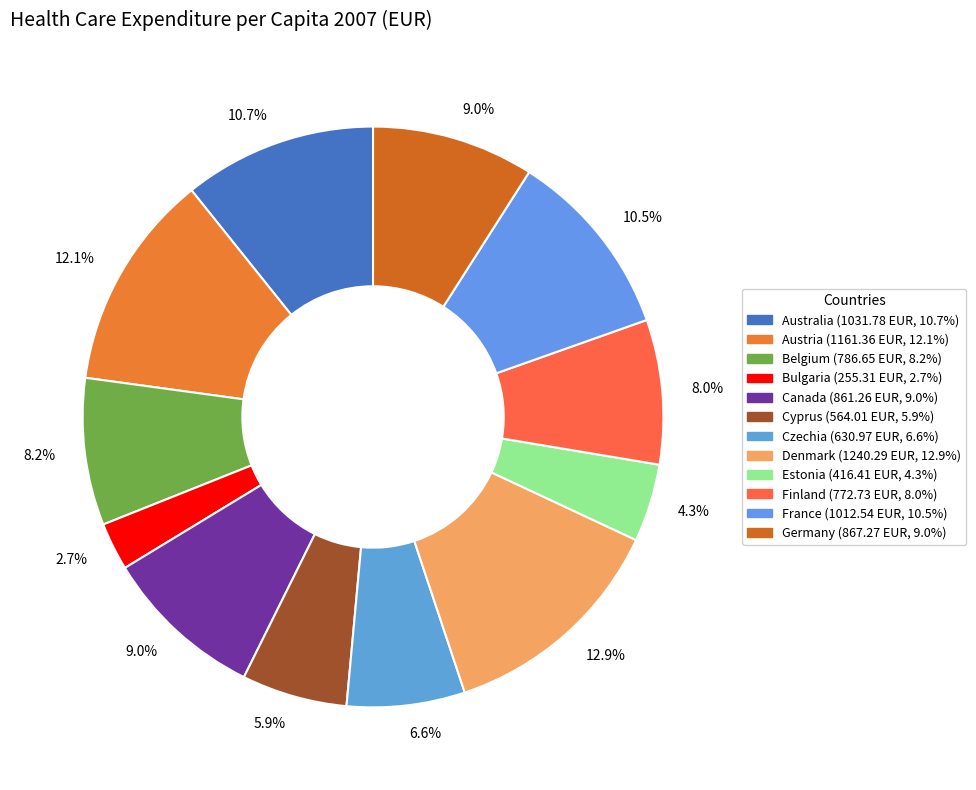

How many segments does this pie chart have?

12